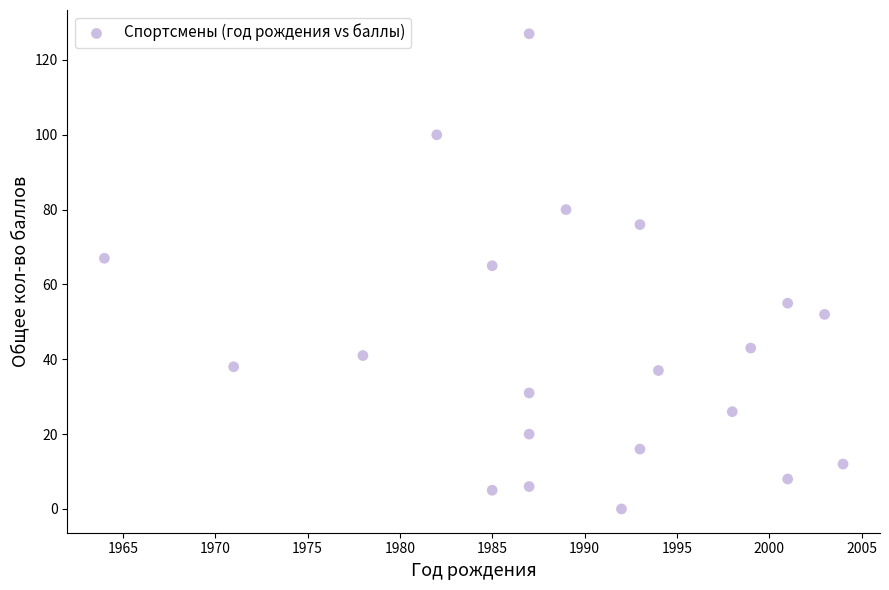

What is the range of X values (max minus min)?

40